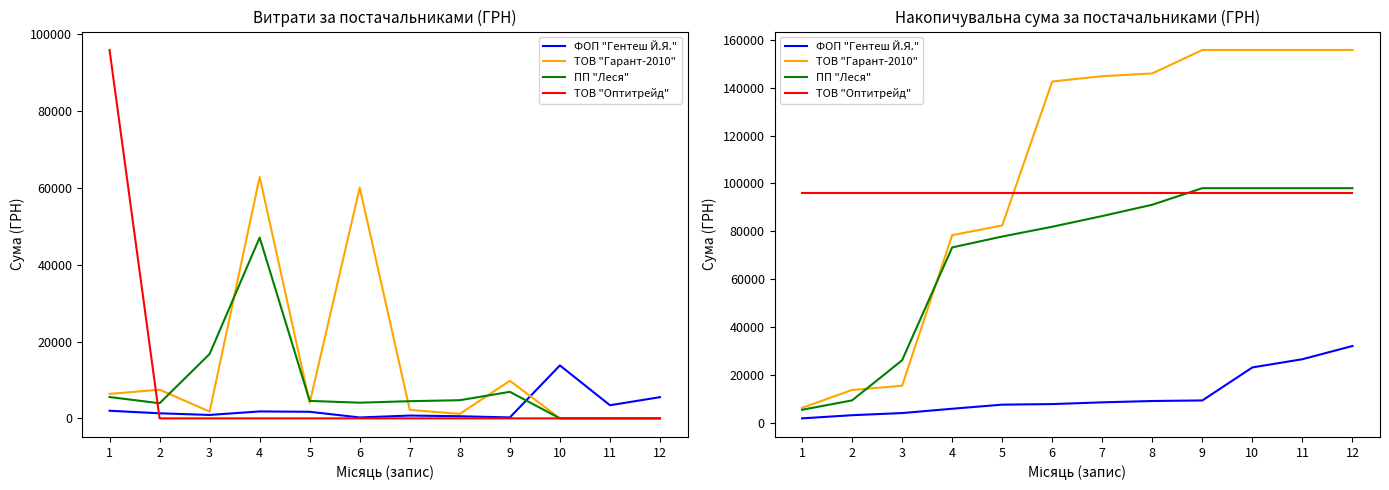

Reading left to right, list all the values displayed in this chart.

ФОП "Гентеш Й.Я.": 1=1980.0	2=3300.0	3=4191.0	4=5993.0	5=7703.0	6=7938.2	7=8668.2	8=9222.2	9=9462.2	10=23244.2	11=26661.2	12=32182.2
ТОВ "Гарант-2010": 1=6368.1	2=13826.4	3=15590.1	4=78423.2	5=82473.2	6=142540.8	7=144747.2	8=145910.4	9=155692.9	10=155692.9	11=155692.9	12=155692.9
ПП "Леся": 1=5553.2	2=9486.2	3=26245.5	4=73307.7	5=77852.7	6=81932.7	7=86403.3	8=91128.4	9=98032.9	10=98032.9	11=98032.9	12=98032.9
ТОВ "Оптитрейд": 1=95891.7	2=95891.7	3=95891.7	4=95891.7	5=95891.7	6=95891.7	7=95891.7	8=95891.7	9=95891.7	10=95891.7	11=95891.7	12=95891.7